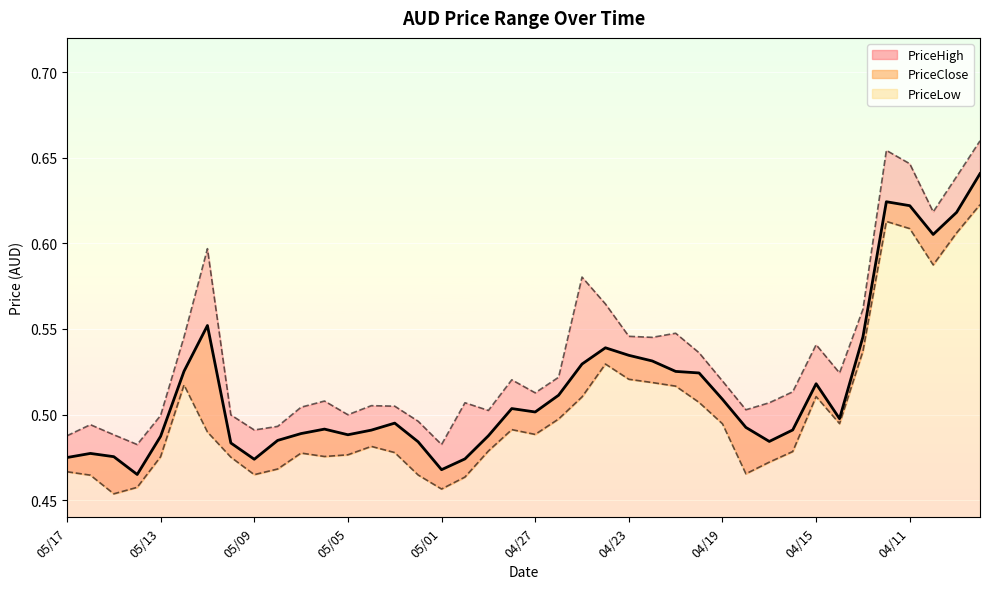

Between 05/10 and 04/20, which series saw the biggest shift?

PriceClose